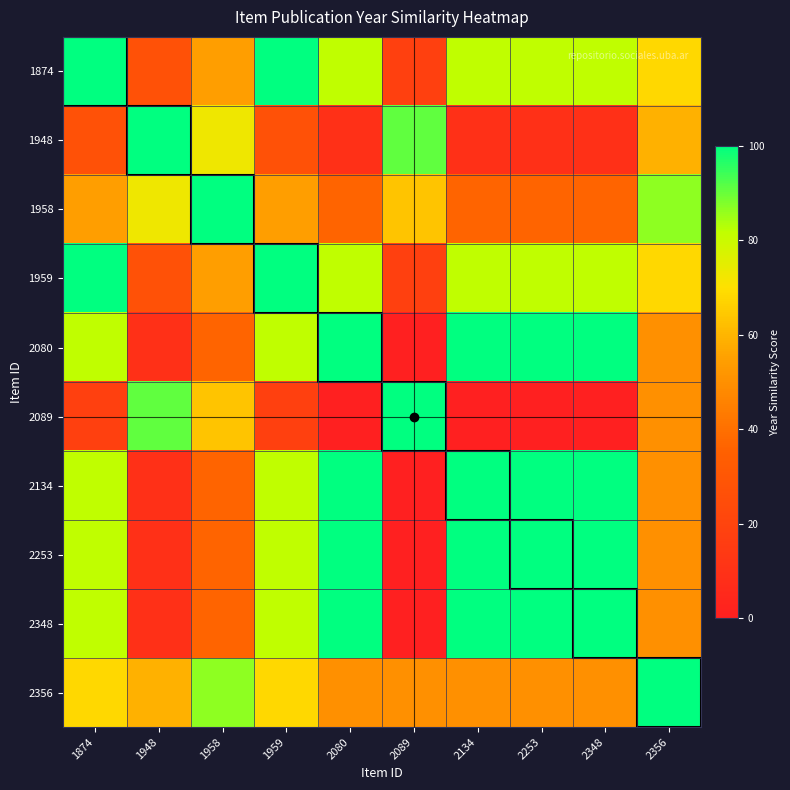

At which category does the chart reach its minimum across all series?

2089